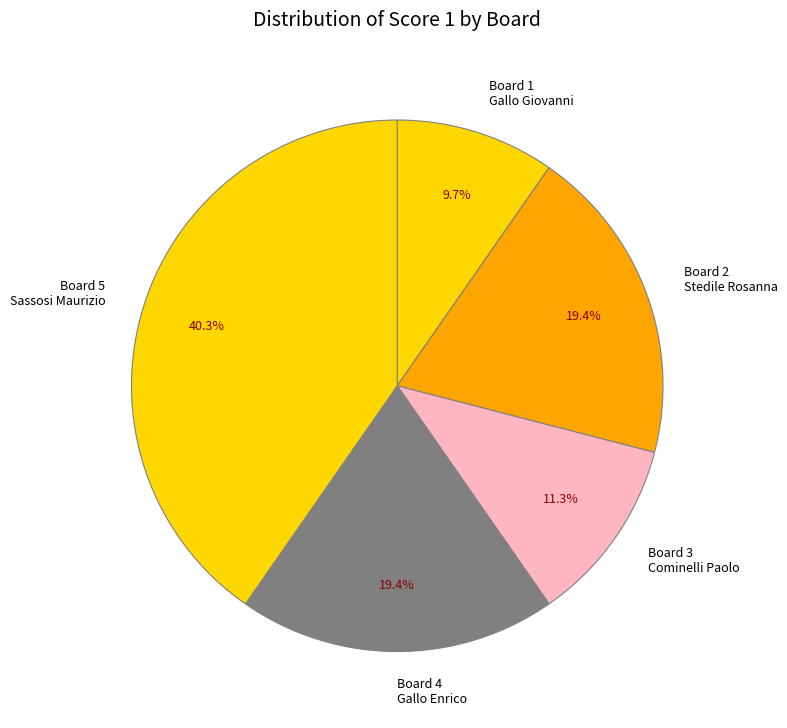

Is there a majority slice in this chart?

No